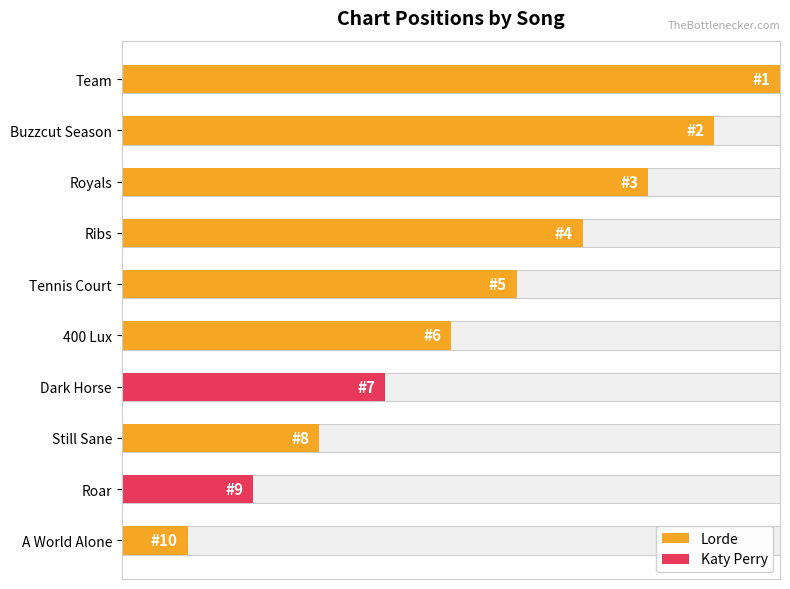

Is it true that the value at Ribs is 7?

True